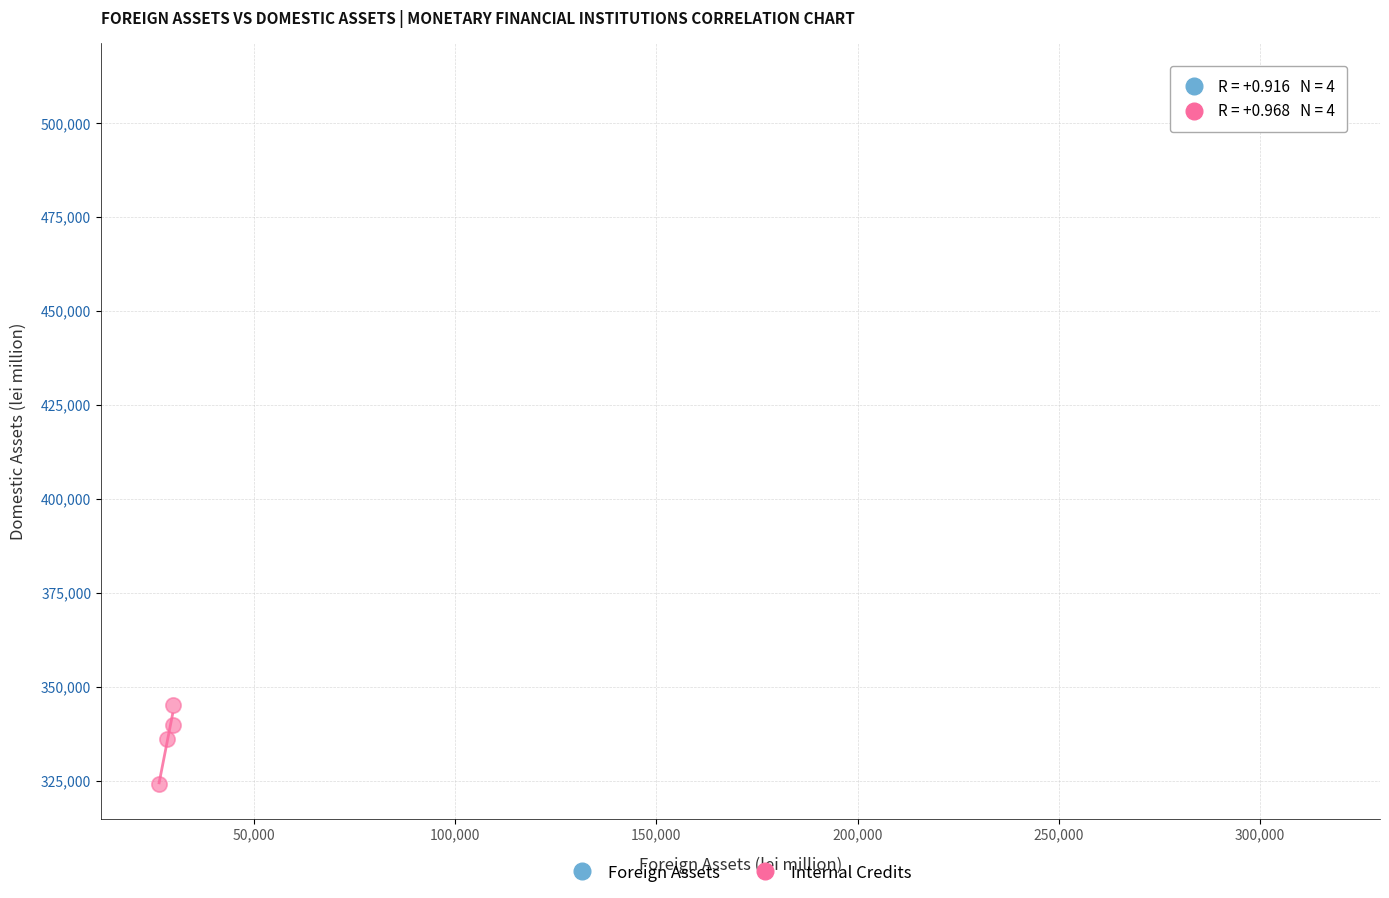

Which series has the largest Y range (max minus min)?

Internal Credits